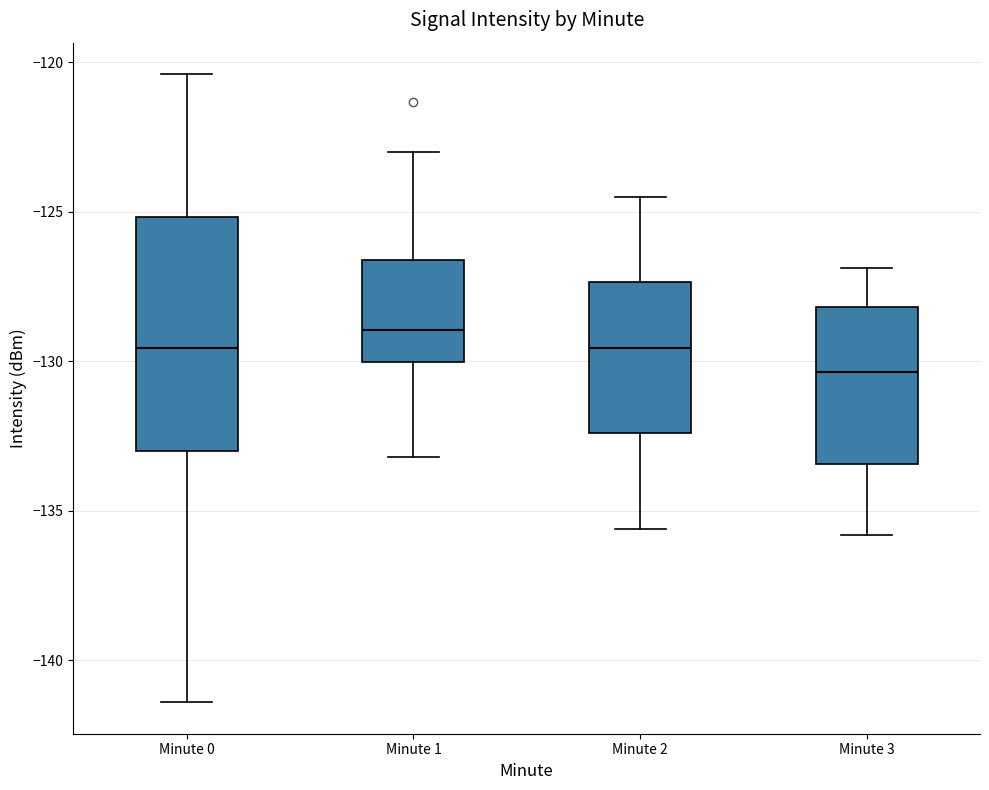

Reading left to right, read every box against the y-axis: the position of its median line, the range the box covers, and the ends of its whiskers. The values are not printed on the chart, so give them approximately, as read against the axis.

Minute 0: median -129.5, box -133.0 to -125.0, whiskers -141.5 to -120.5
Minute 1: median -129.0, box -130.0 to -126.5, whiskers -133.0 to -123.0
Minute 2: median -129.5, box -132.5 to -127.5, whiskers -135.5 to -124.5
Minute 3: median -130.5, box -133.5 to -128.0, whiskers -136.0 to -127.0